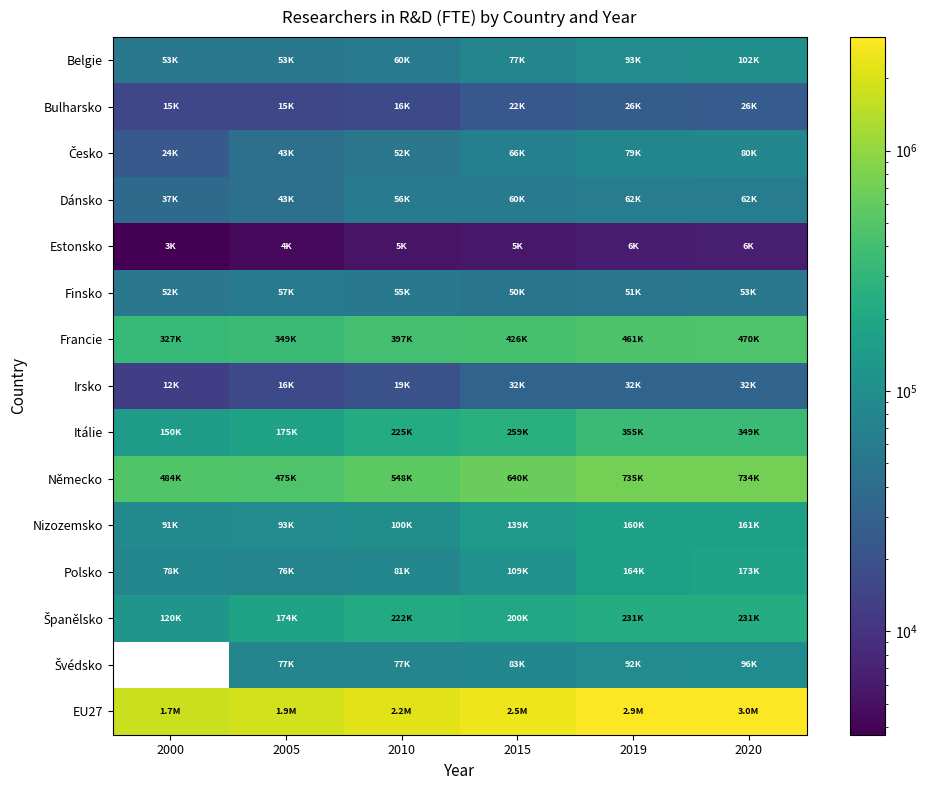

What is the minimum value shown in the chart?

3710.0